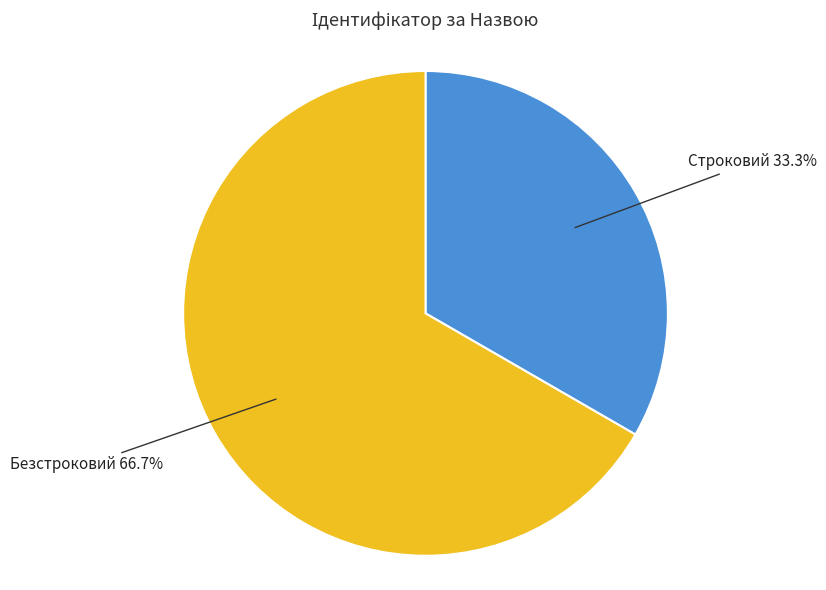

How many slices are in this pie chart?

2